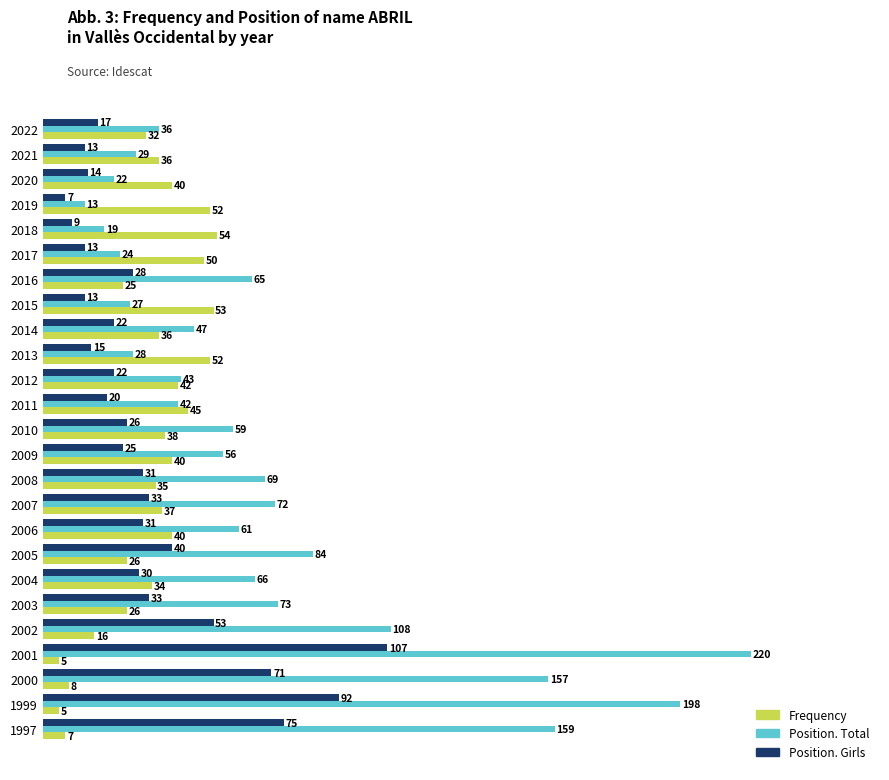

Rank the series by their maximum value, from highest to lowest.

Position. Total, Position. Girls, Frequency